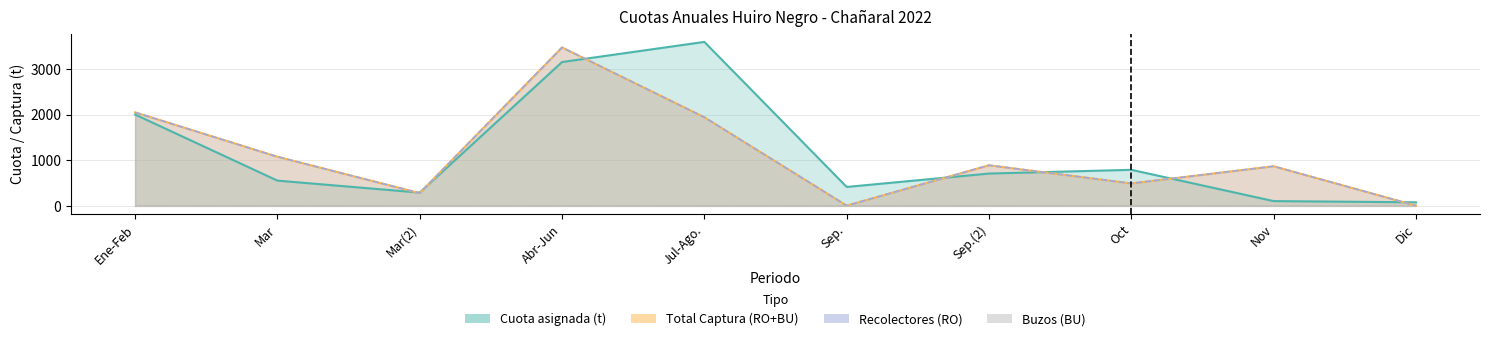

At which label does Total Captura (RO+BU) first exceed 886?

Ene-Feb